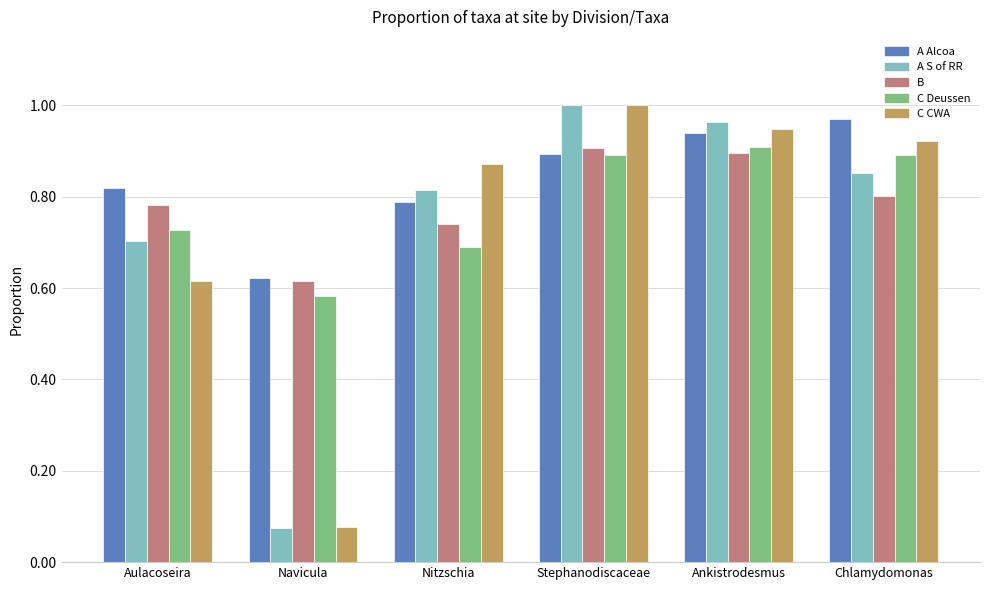

Which label corresponds to the smallest value in the chart?

Navicula